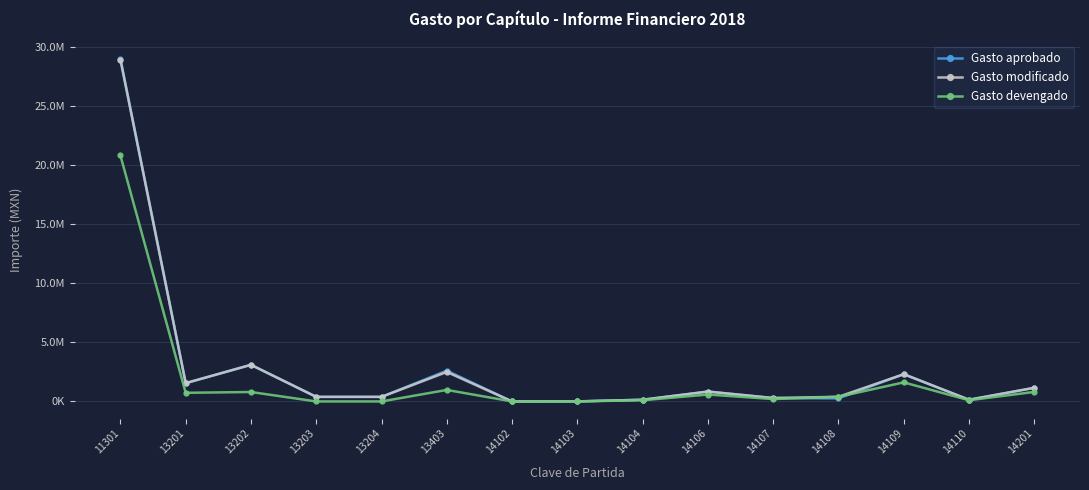

Is this an area chart (filled region under the line)?

No